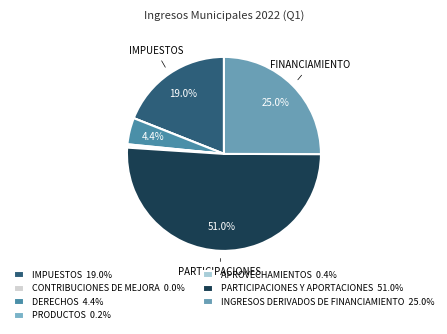

Which category accounts for the majority?

PARTICIPACIONES Y APORTACIONES